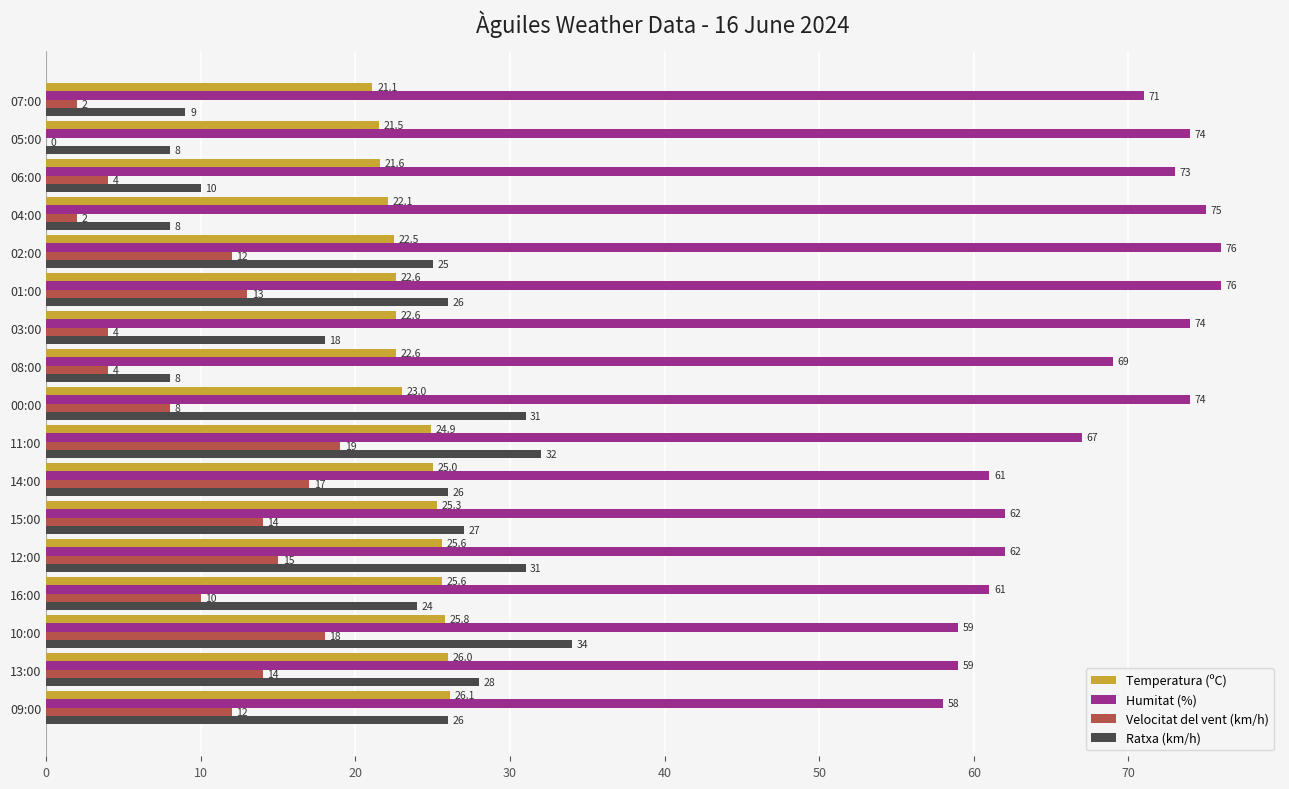

What are all the series names shown in the legend?

Temperatura (ºC), Humitat (%), Velocitat del vent (km/h), Ratxa (km/h)